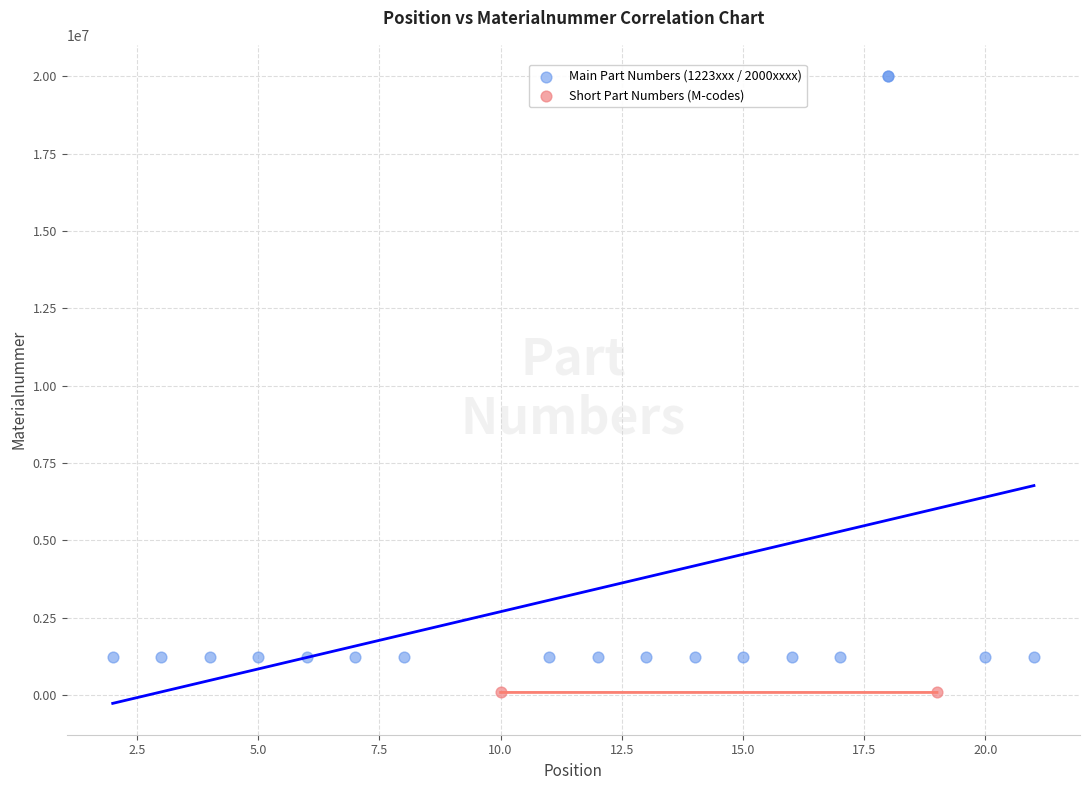

What are all the series names shown in the legend?

Main Part Numbers (1223xxx / 2000xxxx), Short Part Numbers (M-codes)